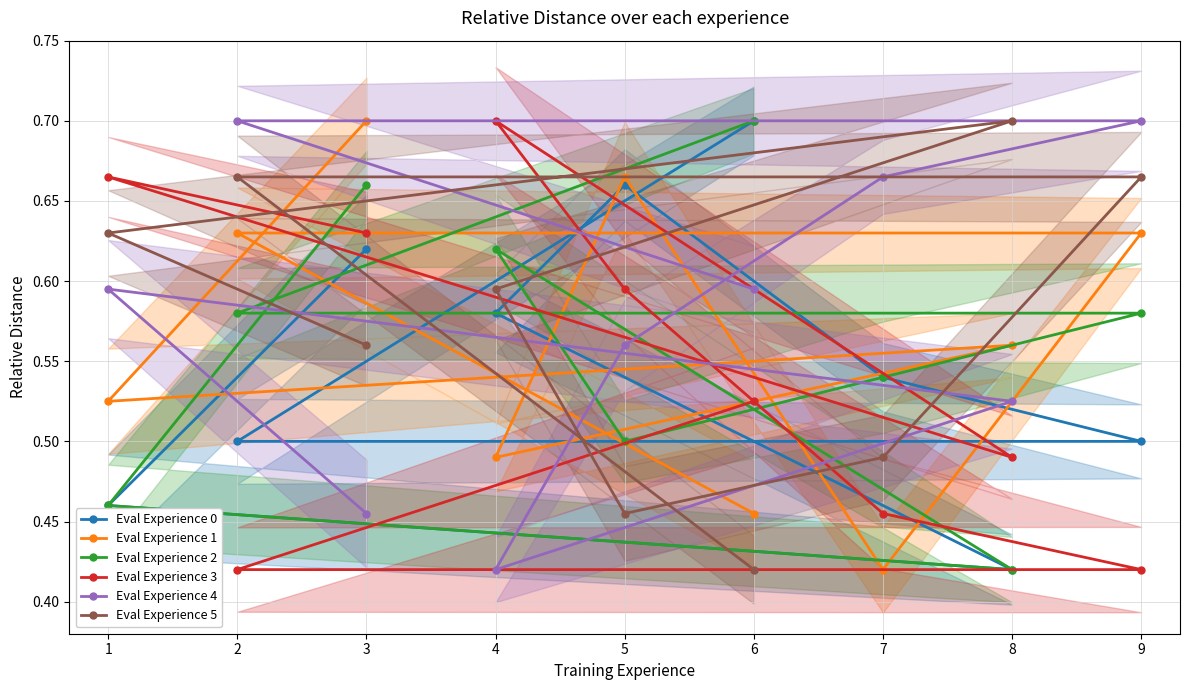

How many interior local peaks does the Eval Experience 1 series have?

2